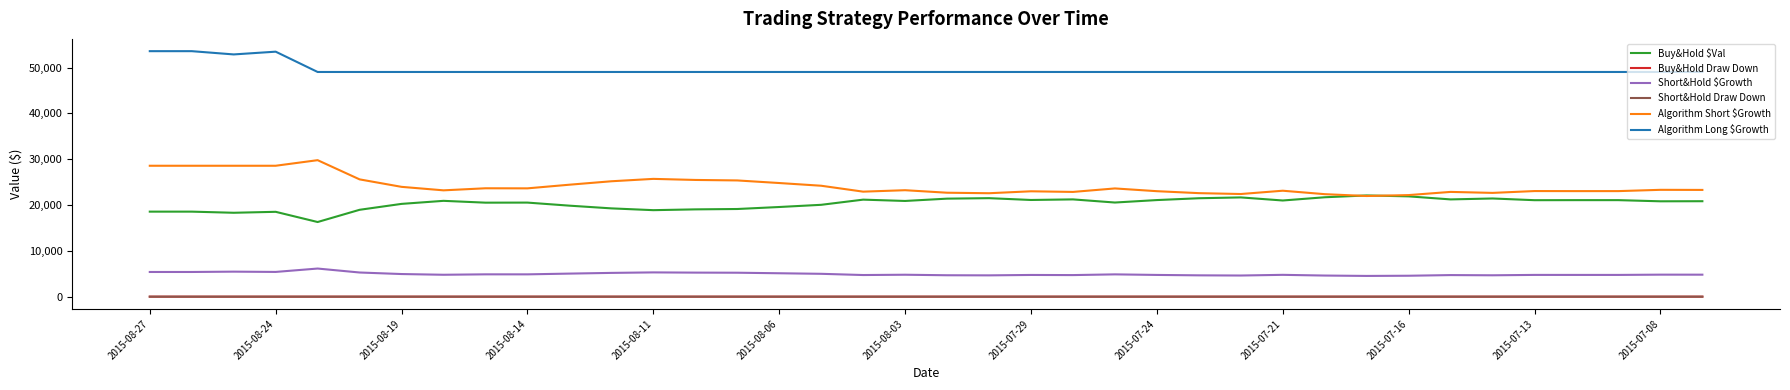

True or false: Buy&Hold Draw Down and Short&Hold $Growth intersect in this chart.

False